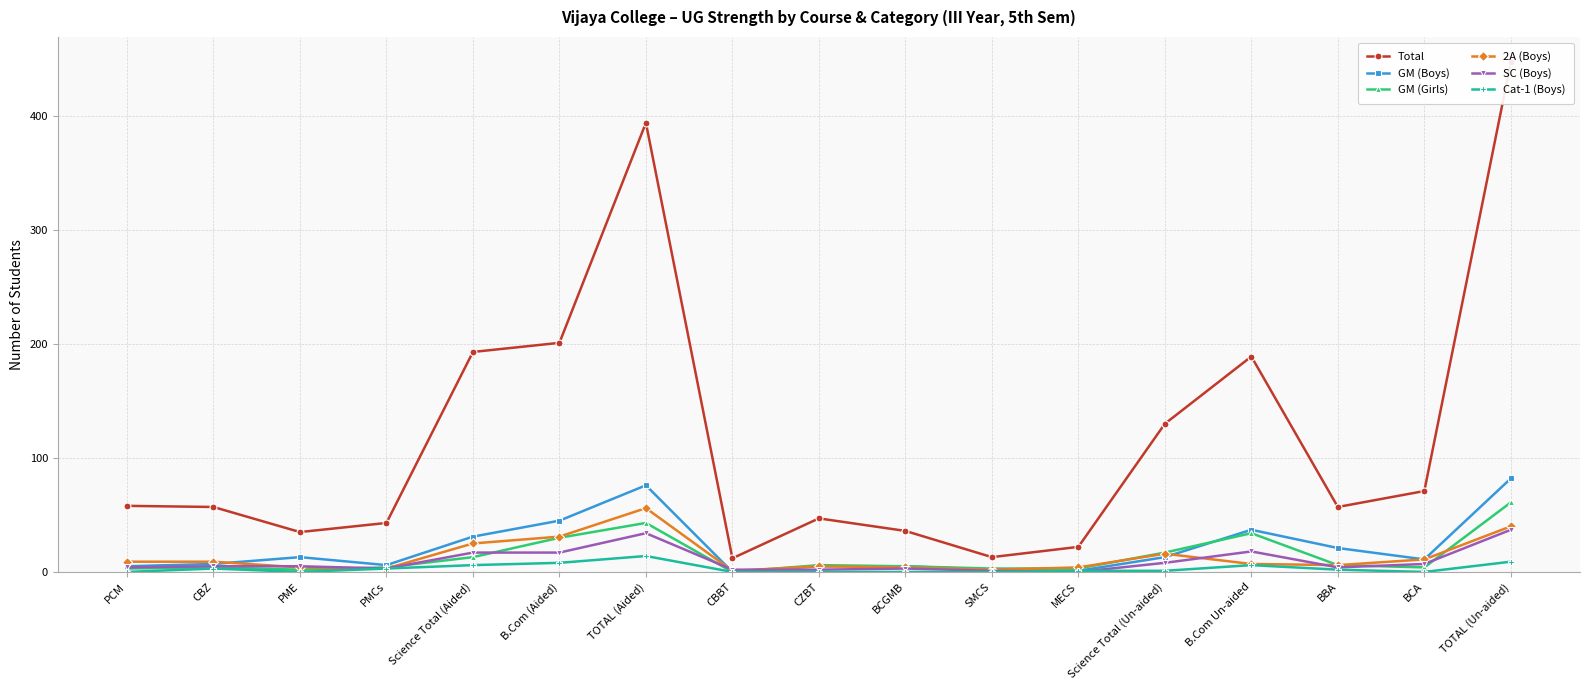

How many interior local valleys does the SC (Boys) series have?

3